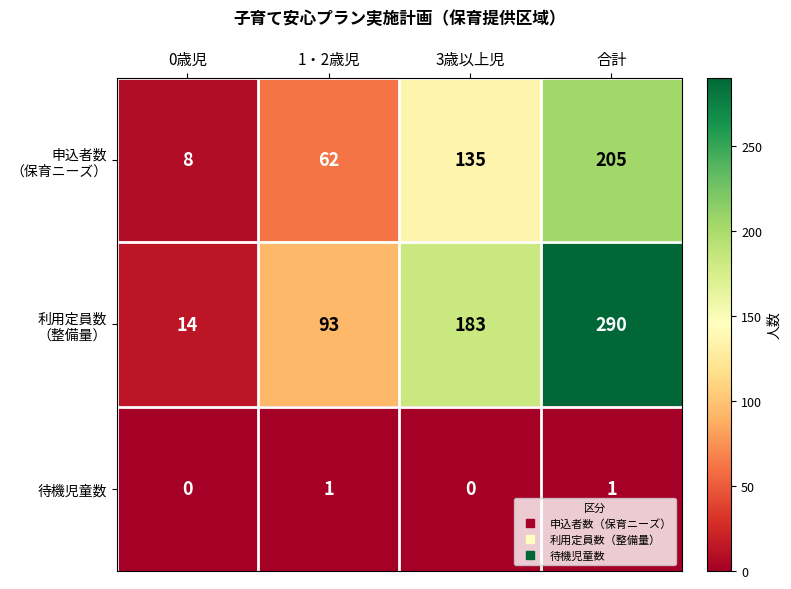

What is the spread (max minus min) of values at 合計?

289